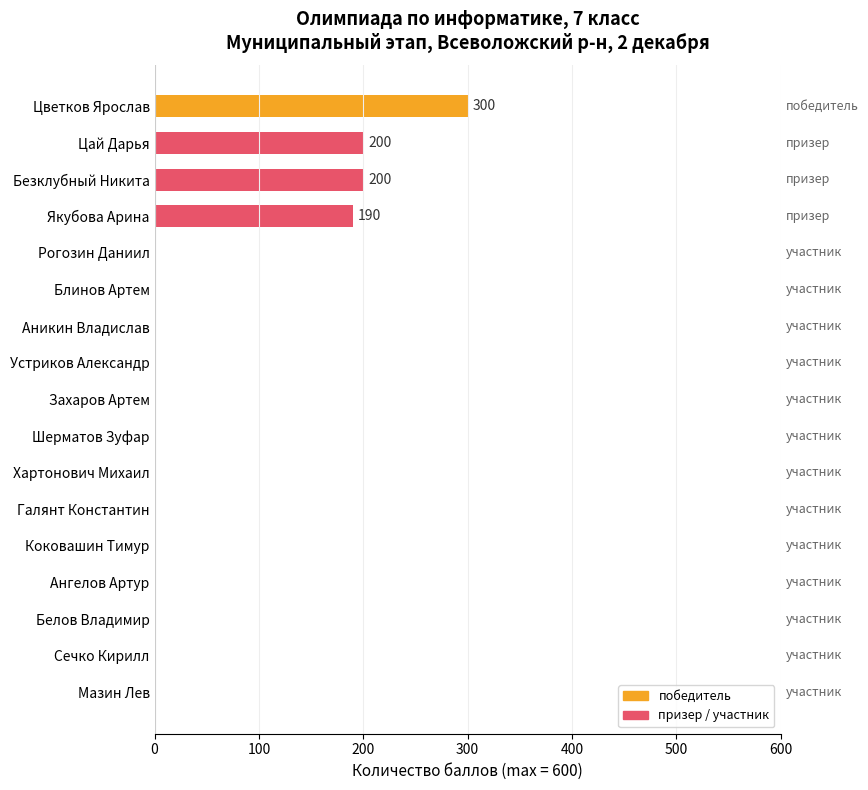

What is the sum of the values at Сечко Кирилл and Цветков Ярослав?

300